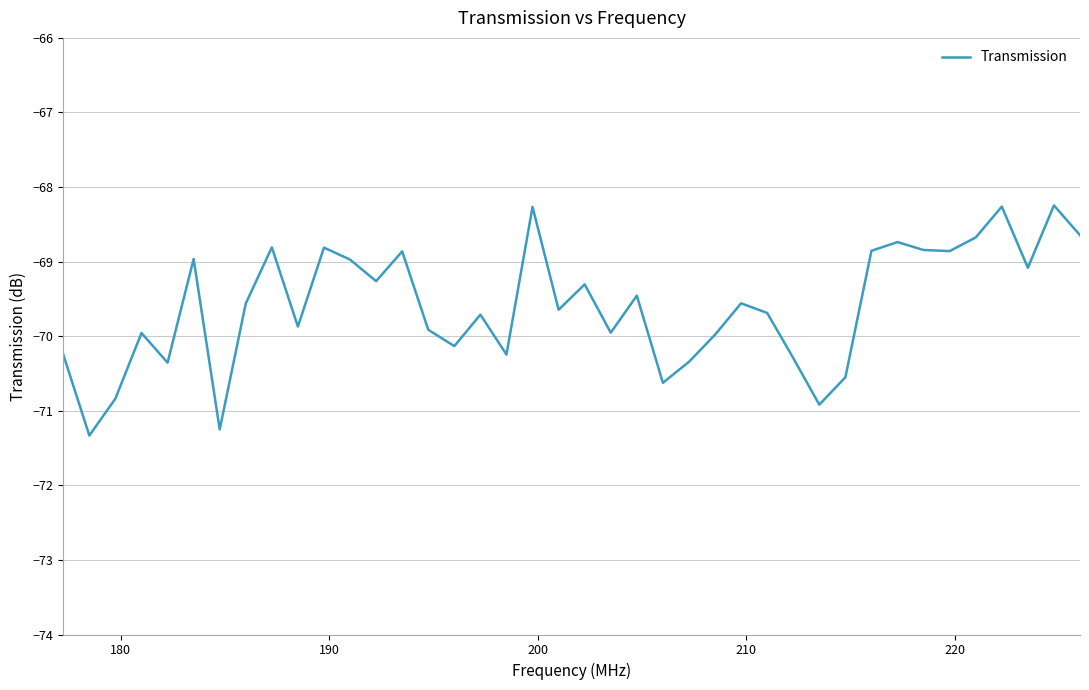

What is the smallest value displayed?

-71.3